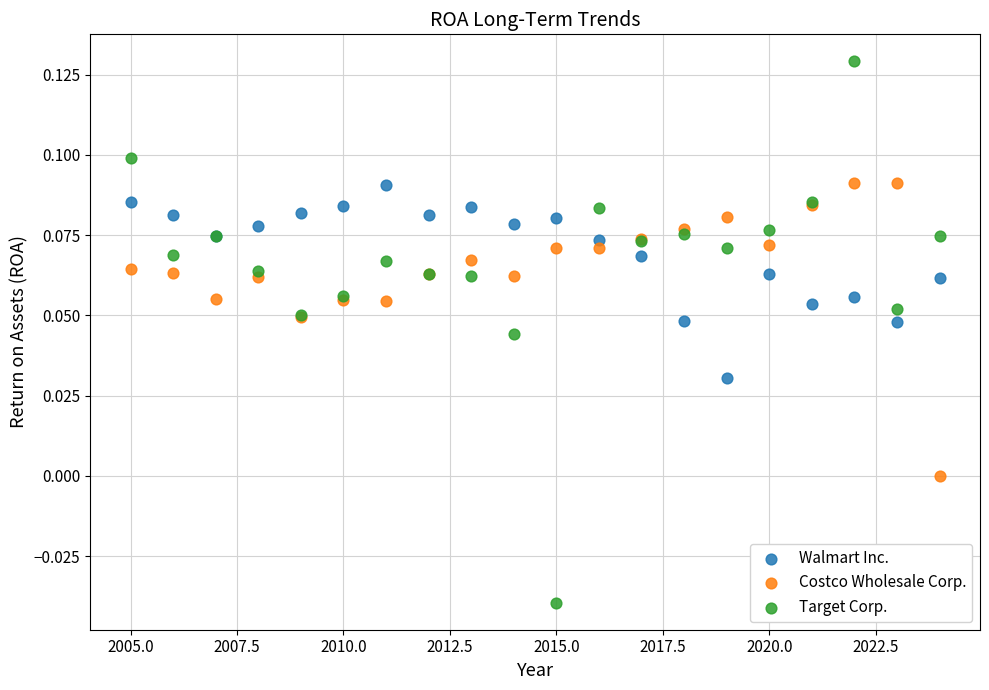

What are all the series names shown in the legend?

Walmart Inc., Costco Wholesale Corp., Target Corp.